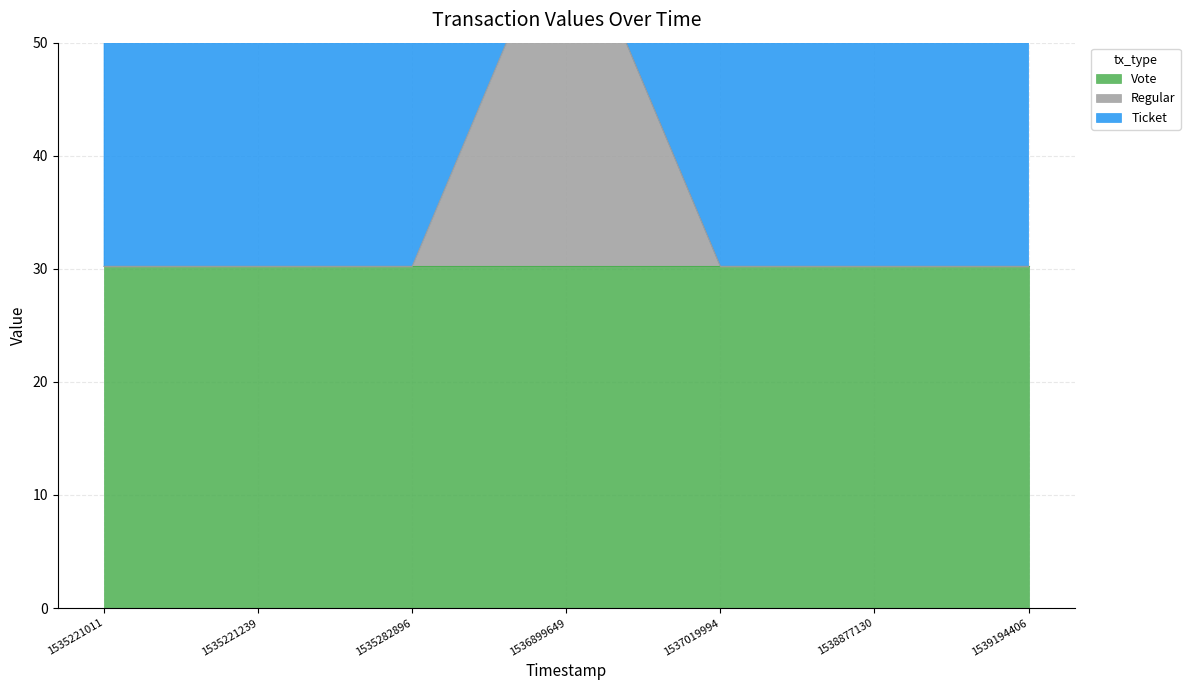

List the labels in order of Vote value, largest first.

1535221011, 1535221239, 1535282896, 1536899649, 1537019994, 1538877130, 1539194406